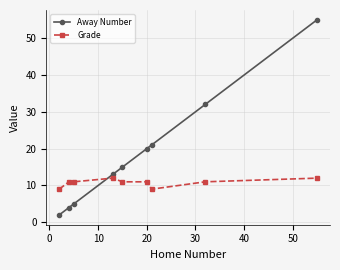

True or false: Grade and Away Number intersect in this chart.

True